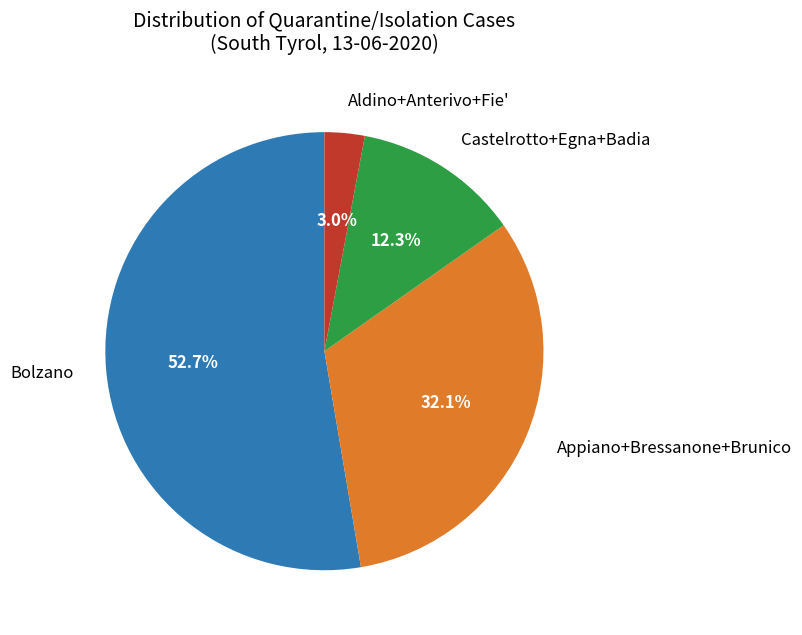

Count the number of slices in the pie.

4